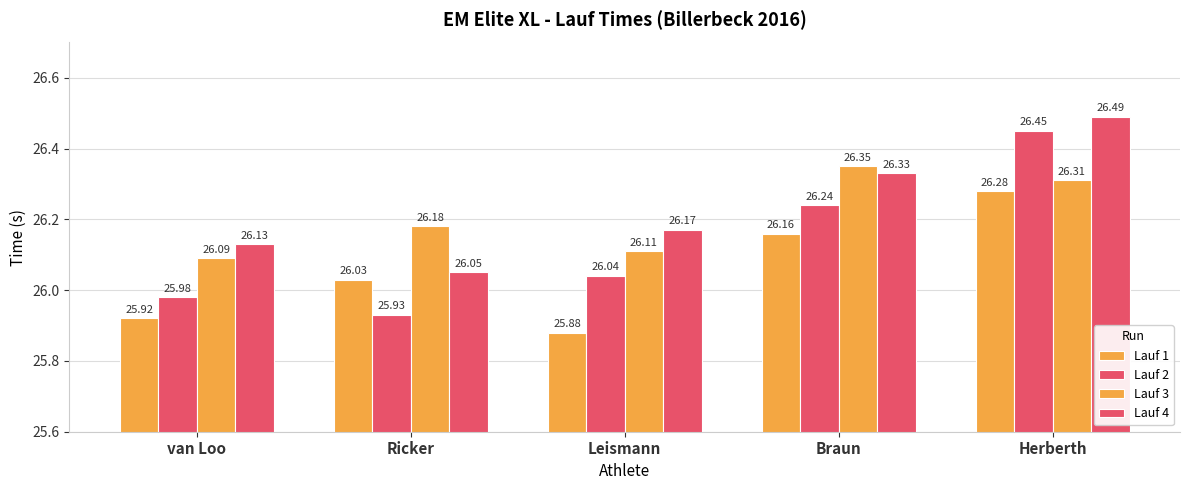

How many bars are there in total?

20